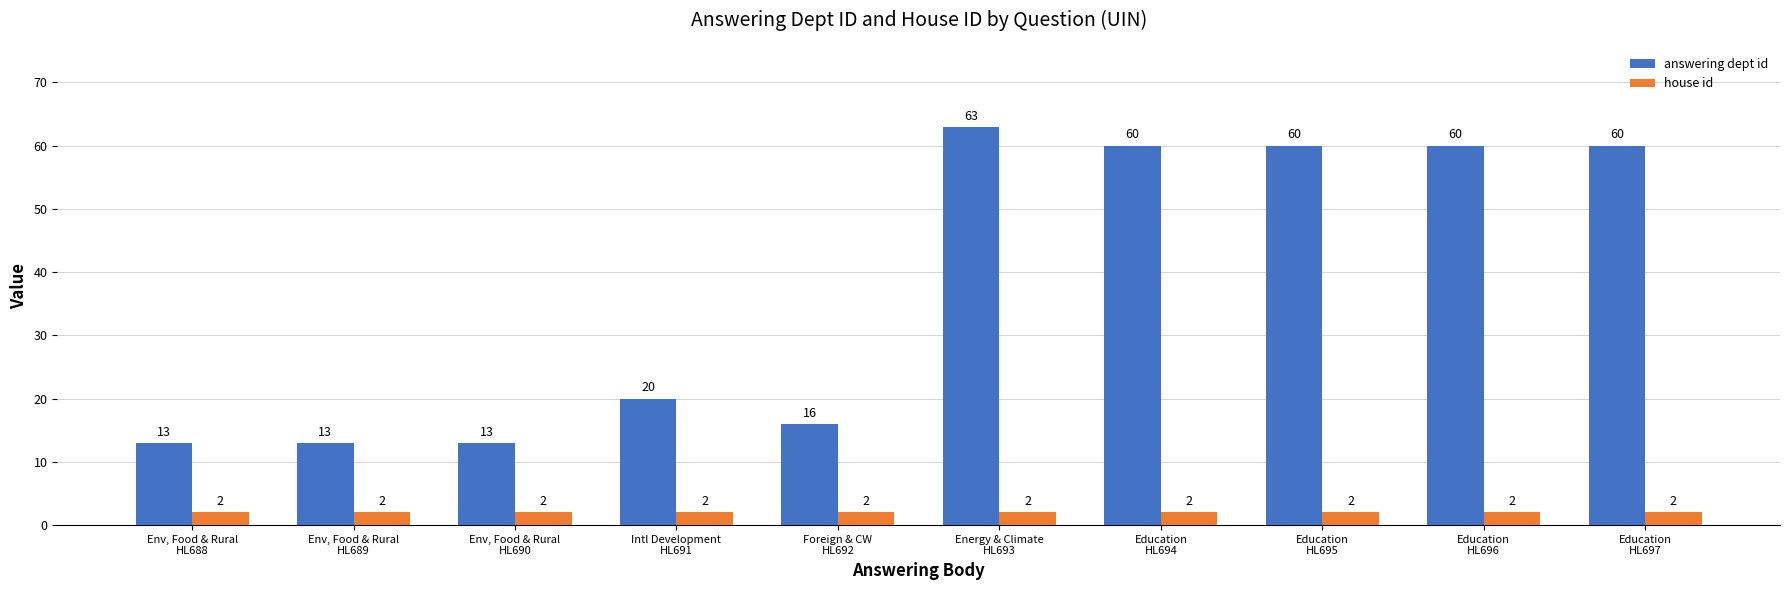

Reading left to right, list all the values displayed in this chart.

answering dept id: 13	13	13	20	16	63	60	60	60	60
house id: 2	2	2	2	2	2	2	2	2	2